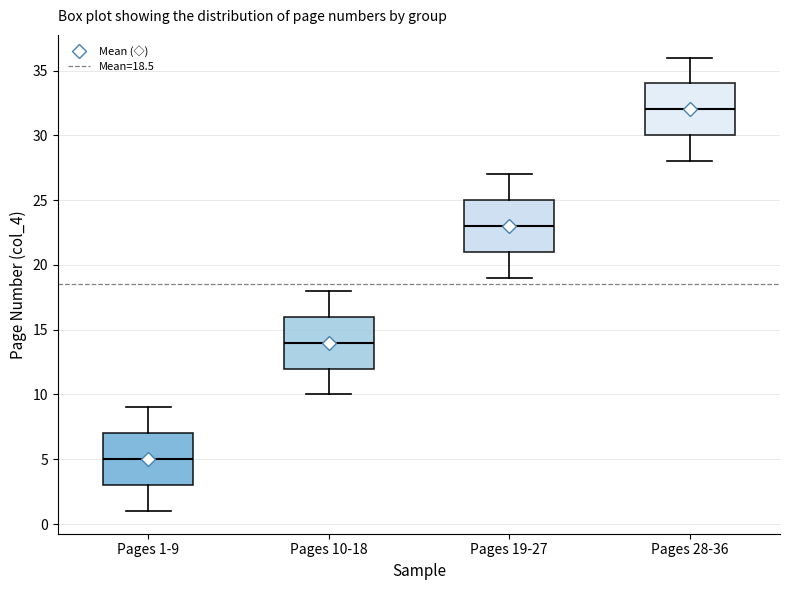

Reading left to right, read every box against the y-axis: the position of its median line, the range the box covers, and the ends of its whiskers. The values are not printed on the chart, so give them approximately, as read against the axis.

Pages 1-9: median 5, box 3 to 7, whiskers 1 to 9
Pages 10-18: median 14, box 12 to 16, whiskers 10 to 18
Pages 19-27: median 23, box 21 to 25, whiskers 19 to 27
Pages 28-36: median 32, box 30 to 34, whiskers 28 to 36